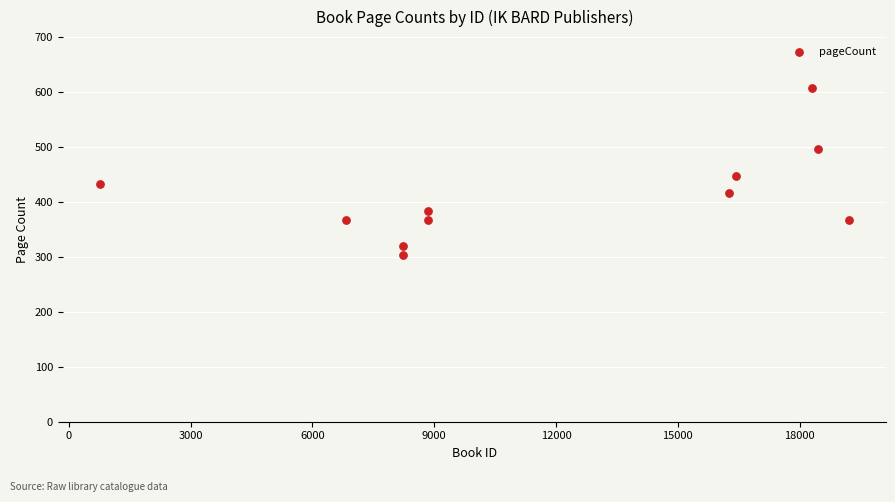

What is the range of X values (max minus min)?

18430